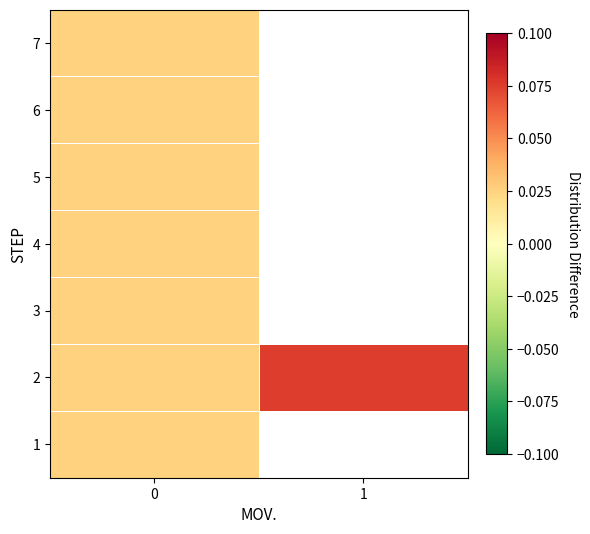

Rank the series at 0 from highest to lowest value.

1, 2, 3, 4, 5, 6, 7